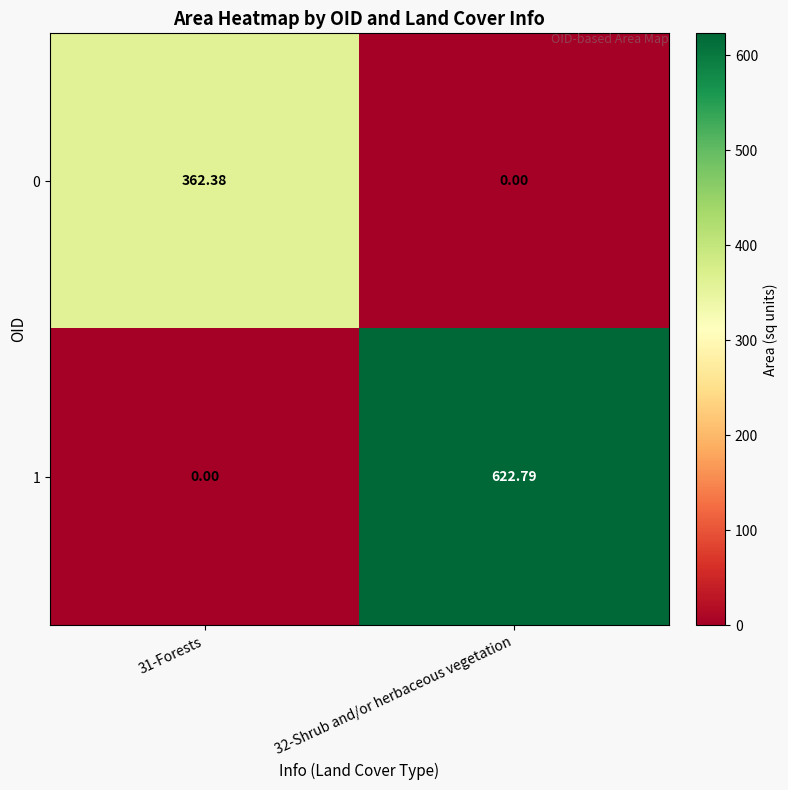

What is the total value across all series at 31-Forests?

362.4